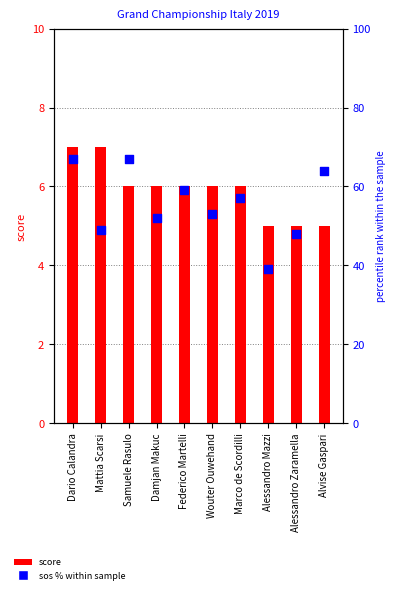

What is the total value across all series at Federico Martelli?

65.0